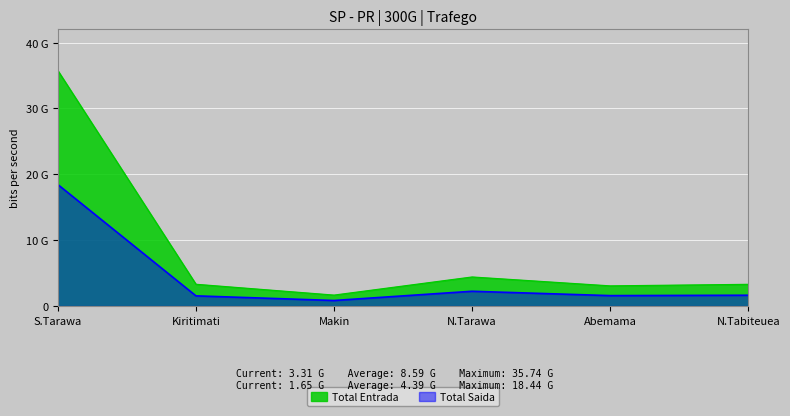

At which category does Total Saida reach its first local valley?

Makin